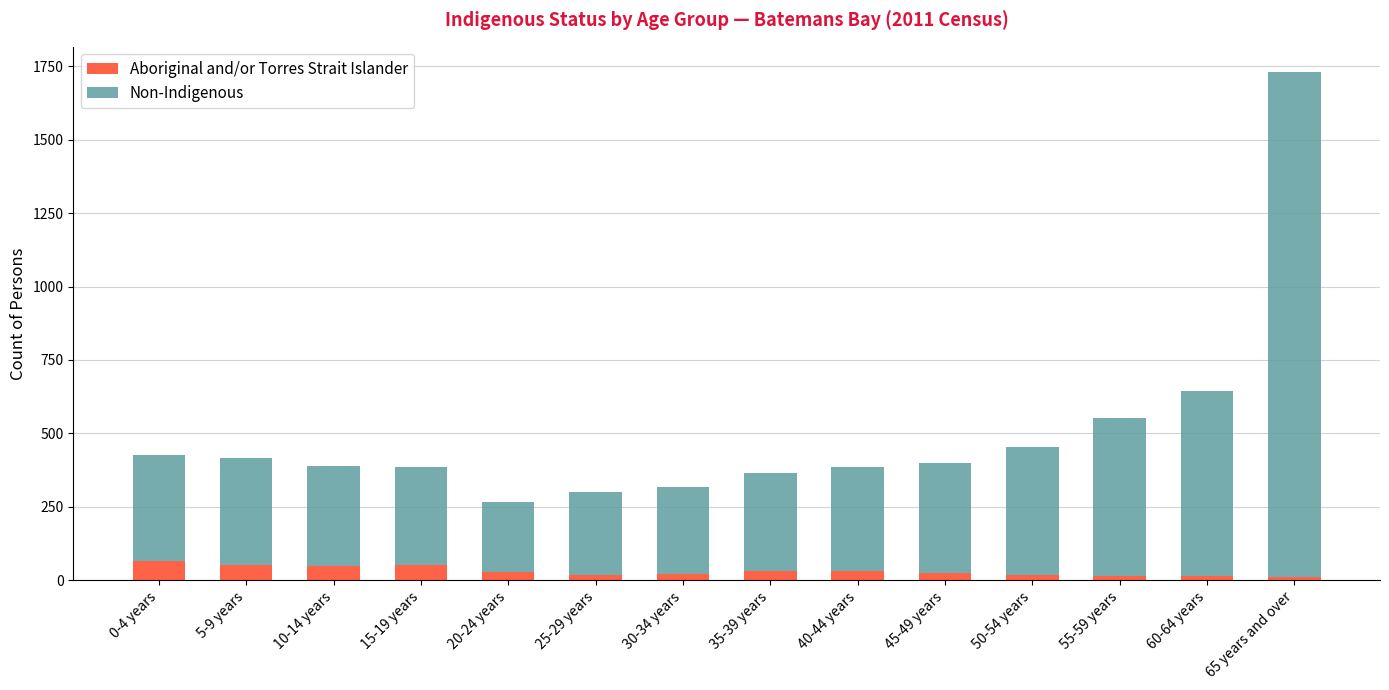

What is the average value of the Aboriginal and/or Torres Strait Islander series?

31